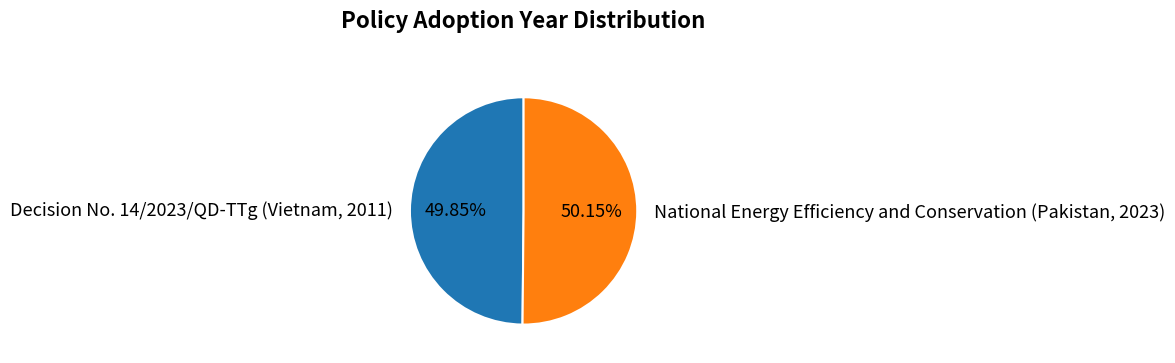

True or false: National Energy Efficiency and Conservation (Pakistan, 2023) accounts for 50% of the total.

True